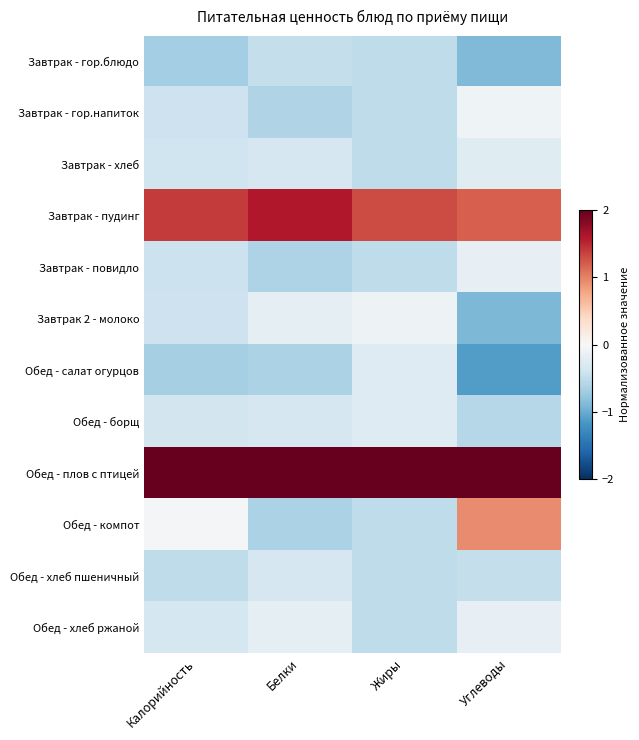

Reading left to right, list all the values displayed in this chart.

Завтрак - гор.блюдо: Калорийность=-0.7	Белки=-0.5	Жиры=-0.5	Углеводы=-0.9
Завтрак - гор.напиток: Калорийность=-0.4	Белки=-0.6	Жиры=-0.5	Углеводы=-0.1
Завтрак - хлеб: Калорийность=-0.4	Белки=-0.3	Жиры=-0.5	Углеводы=-0.2
Завтрак - пудинг: Калорийность=1.4	Белки=1.6	Жиры=1.3	Углеводы=1.2
Завтрак - повидло: Калорийность=-0.4	Белки=-0.6	Жиры=-0.5	Углеводы=-0.2
Завтрак 2 - молоко: Калорийность=-0.4	Белки=-0.2	Жиры=-0.1	Углеводы=-0.9
Обед - салат огурцов: Калорийность=-0.7	Белки=-0.6	Жиры=-0.3	Углеводы=-1.1
Обед - борщ: Калорийность=-0.4	Белки=-0.3	Жиры=-0.3	Углеводы=-0.6
Обед - плов с птицей: Калорийность=2.8	Белки=2.7	Жиры=2.9	Углеводы=2.5
Обед - компот: Калорийность=-0.0	Белки=-0.6	Жиры=-0.5	Углеводы=0.9
Обед - хлеб пшеничный: Калорийность=-0.5	Белки=-0.3	Жиры=-0.5	Углеводы=-0.5
Обед - хлеб ржаной: Калорийность=-0.3	Белки=-0.2	Жиры=-0.5	Углеводы=-0.2